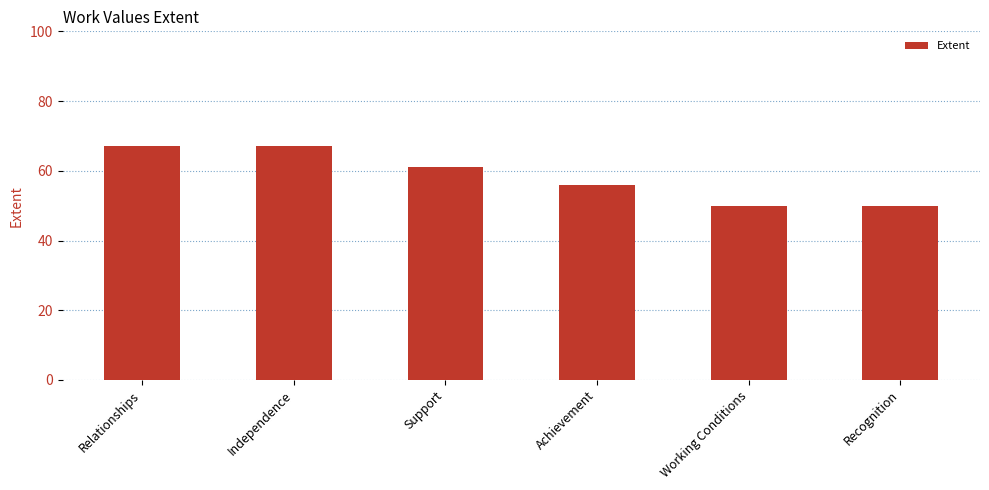

What is the greatest value displayed?

67